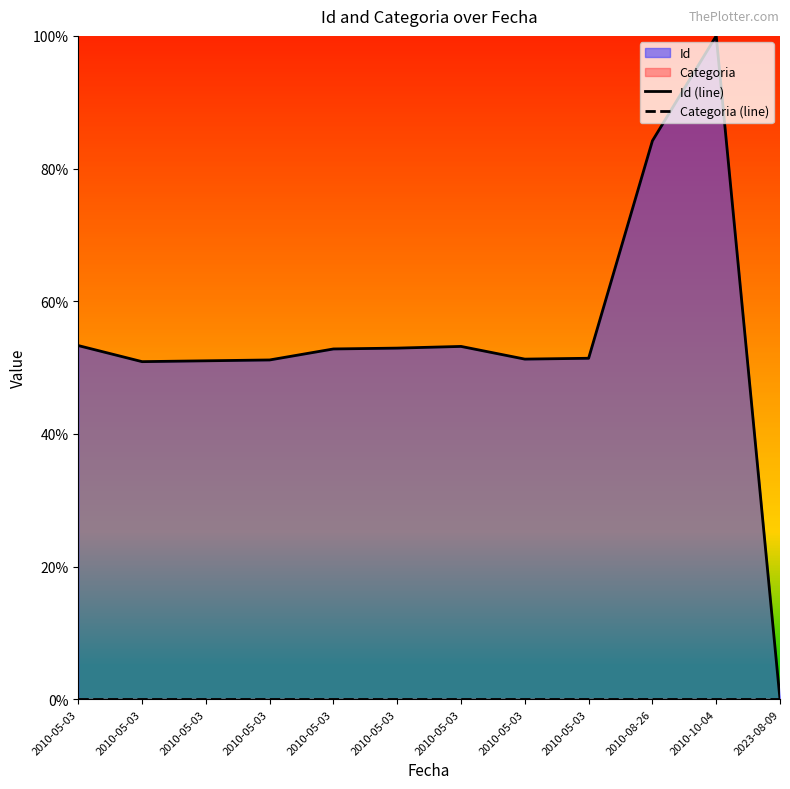

Count the number of categories in the chart.

12